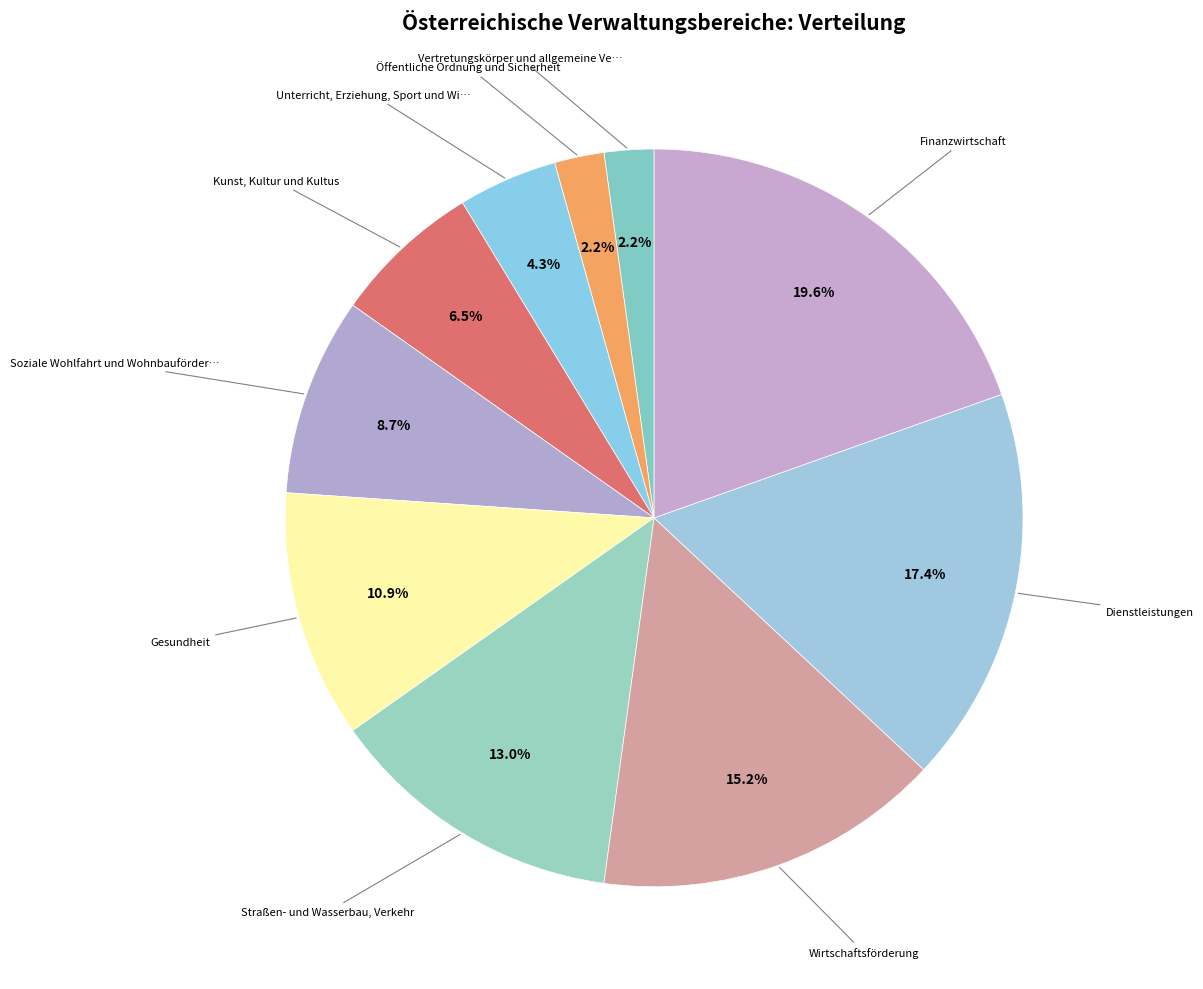

How many slices are in this pie chart?

10